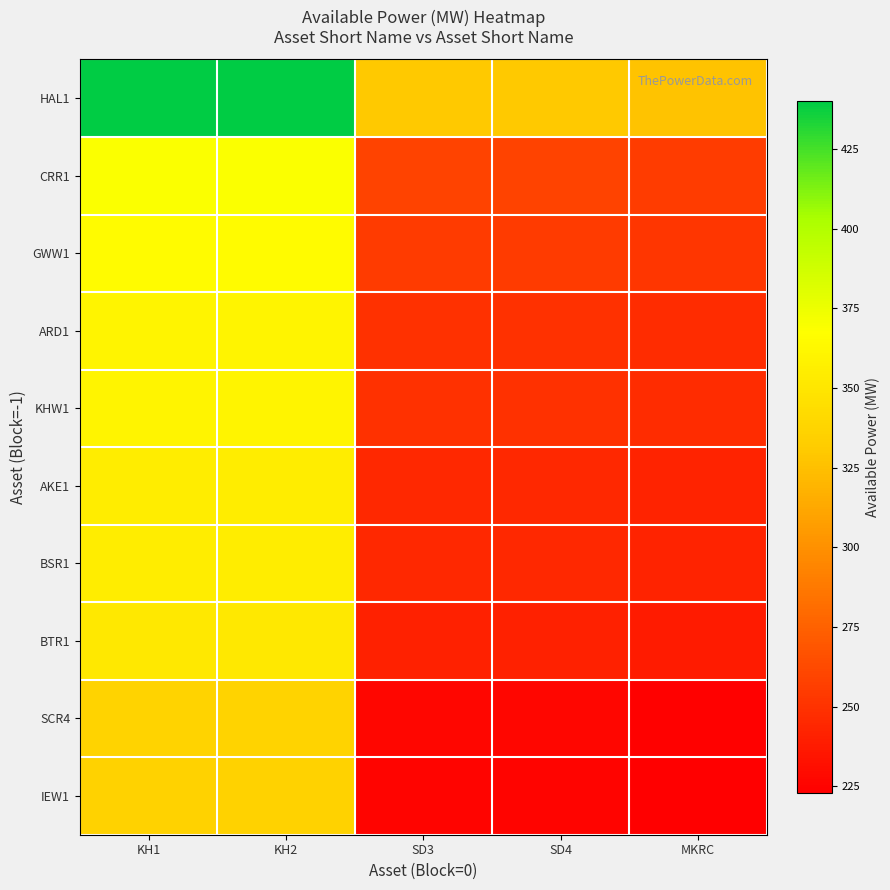

What is the smallest value displayed?

223